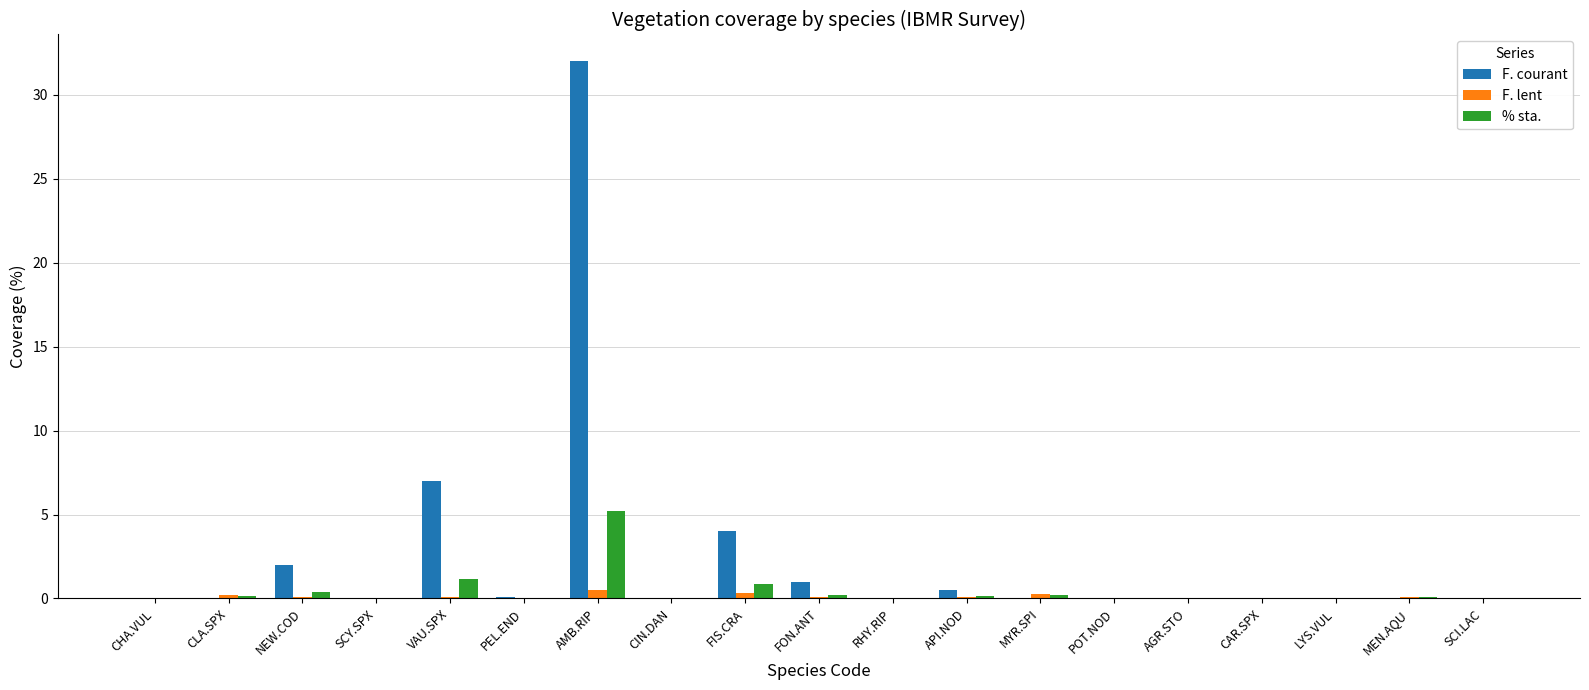

How many distinct data groups are displayed?

3